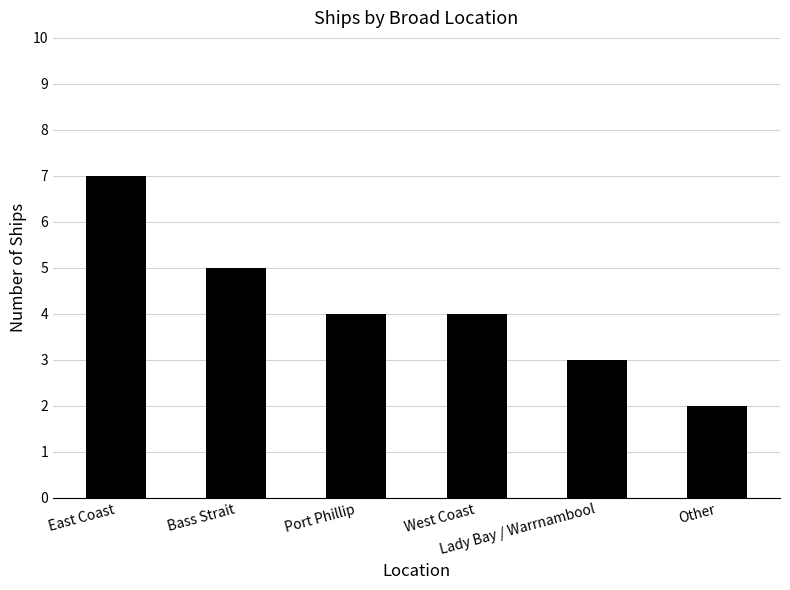

What is the difference between the maximum and minimum values?

5